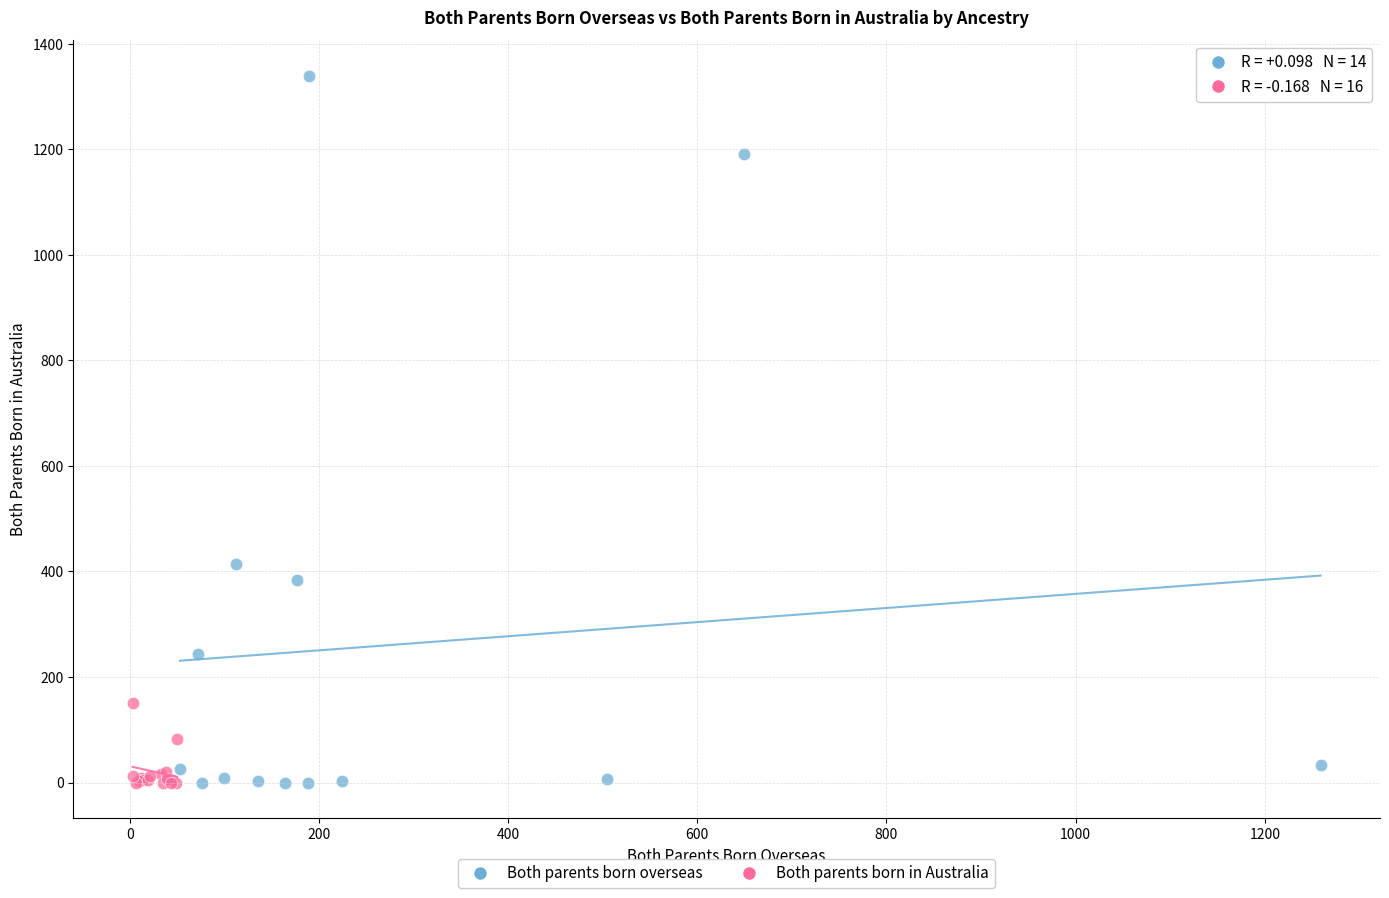

Which series has the widest spread of Y values?

Both parents born overseas